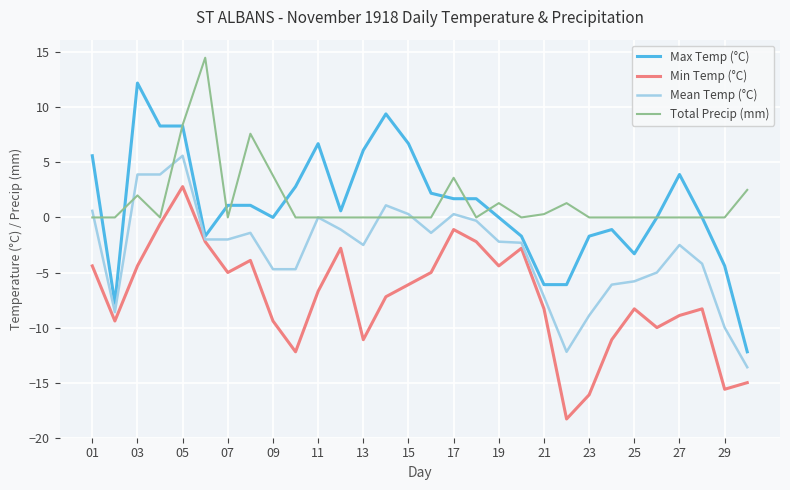

Which series has the widest spread of values?

Max Temp (°C)